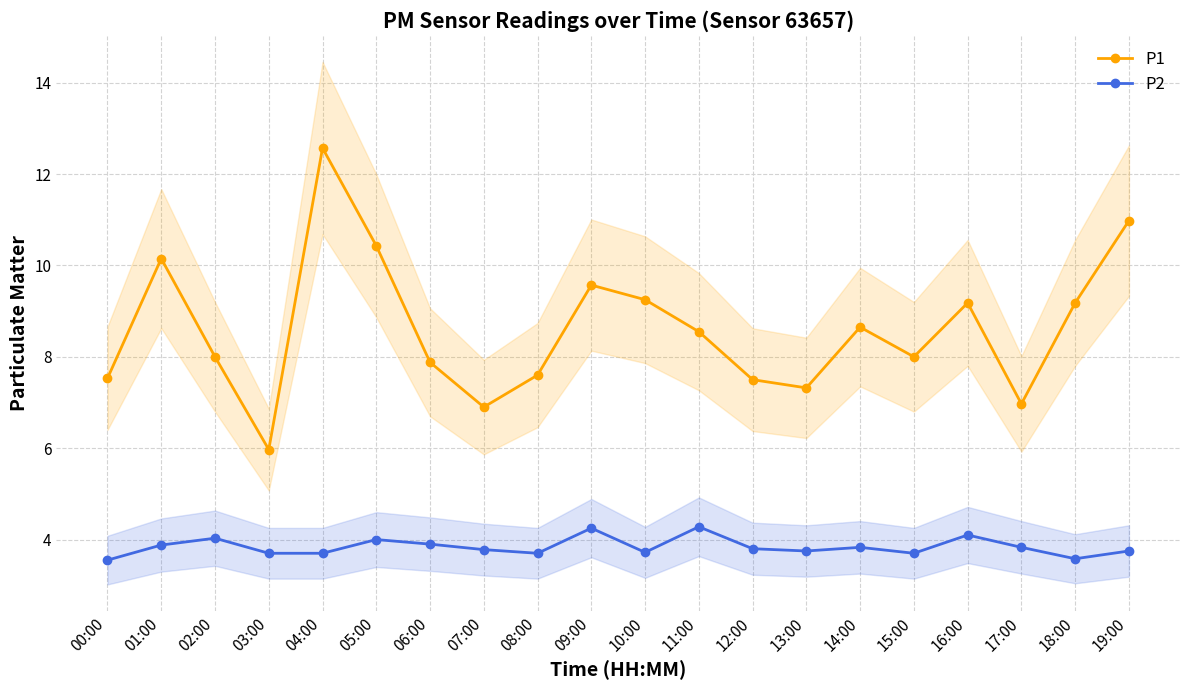

Is this an area chart (filled region under the line)?

No